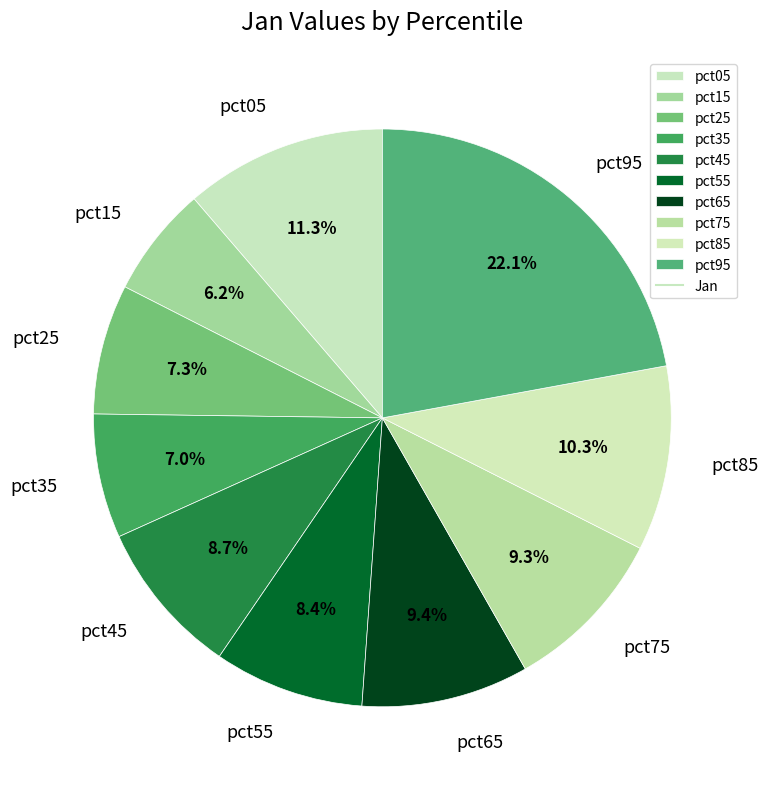

What is the largest slice in the pie chart?

pct95